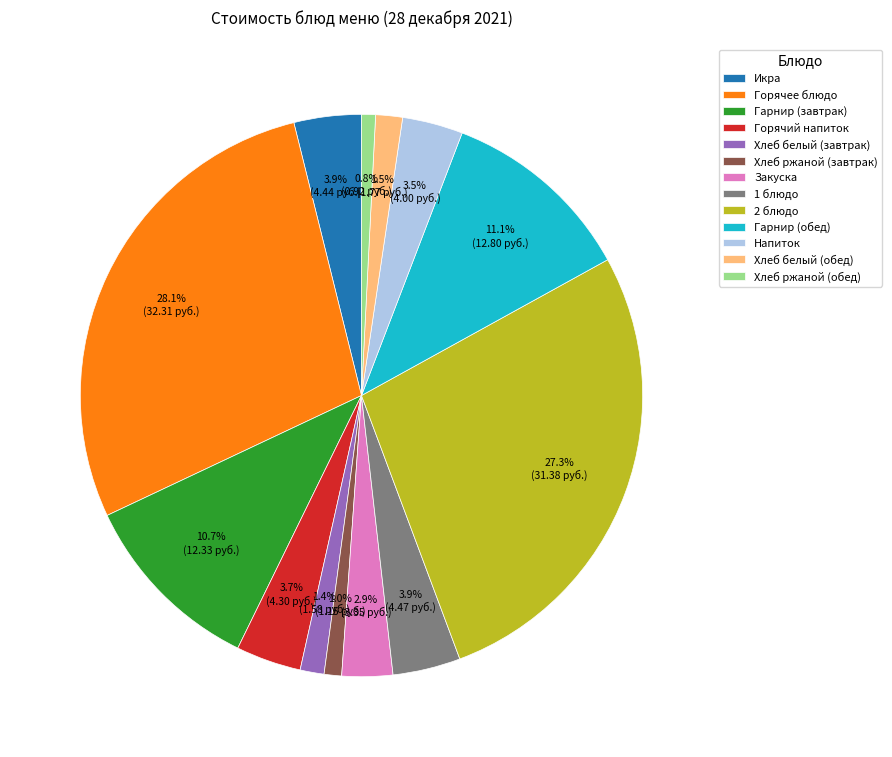

Is it true that Горячее блюдо is 28% of the pie?

True